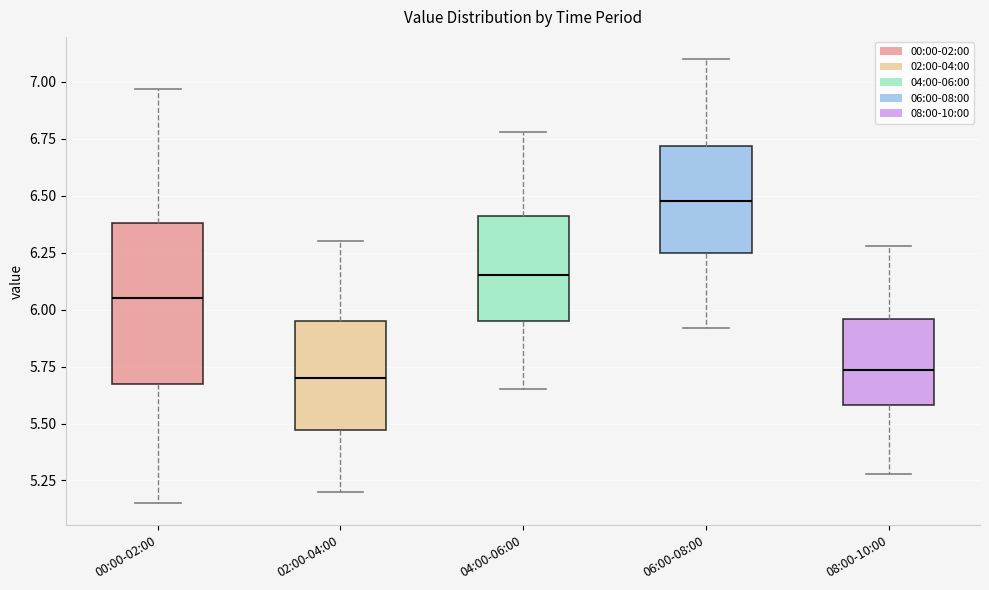

Which box is the tallest, from its lower edge to its upper edge?

00:00-02:00